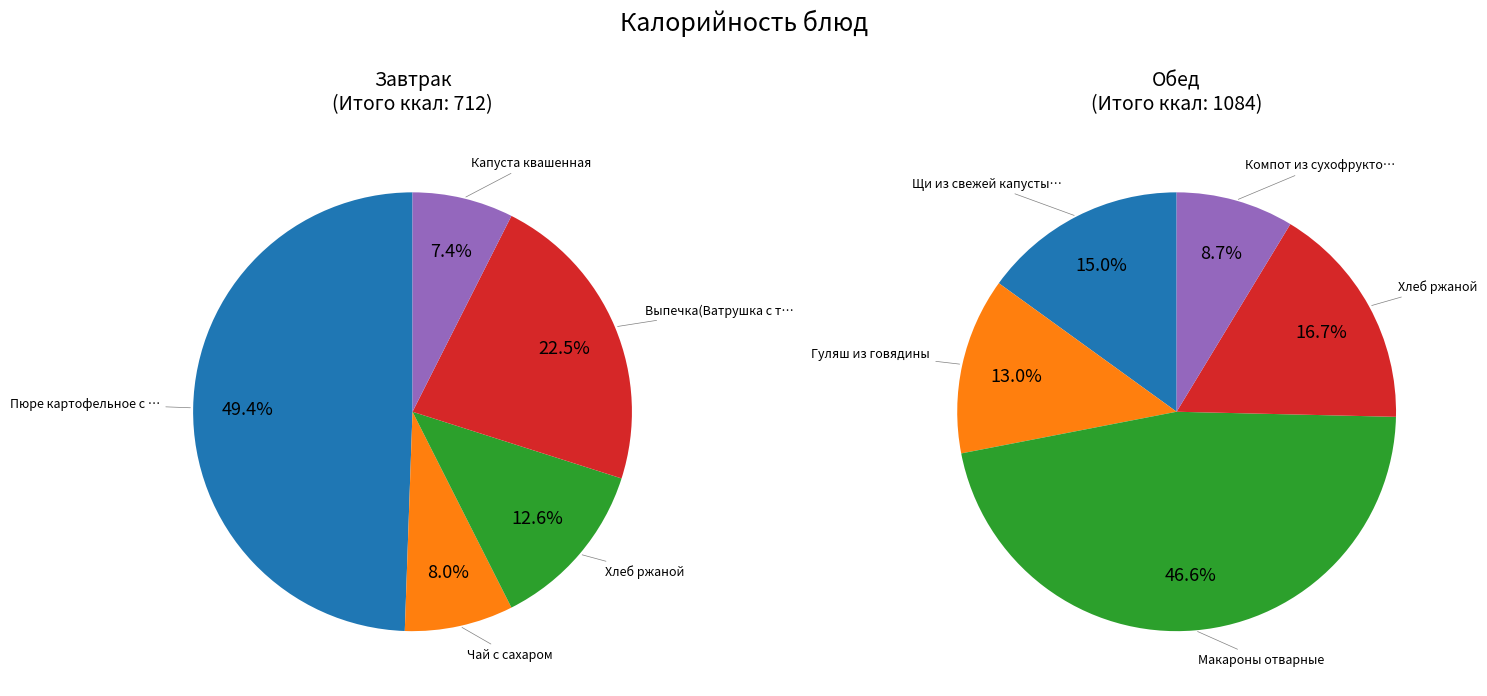

To the nearest percent, what is the combined percentage of 3 and 0?

72%